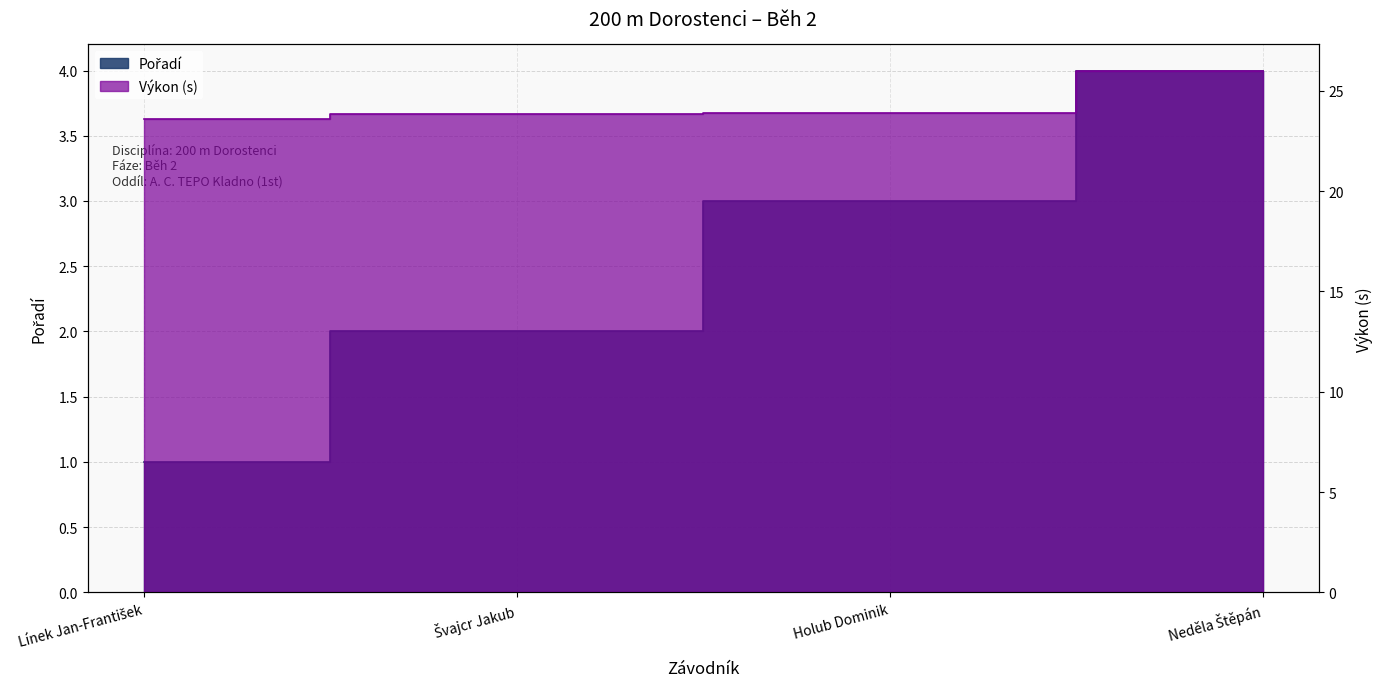

Which series has the largest range (max minus min)?

Pořadí